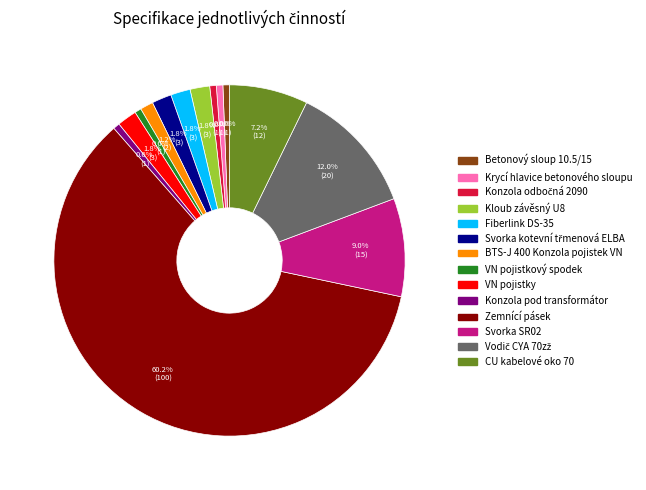

How much of the chart is everything except Krycí hlavice betonového sloupu?

99.4%